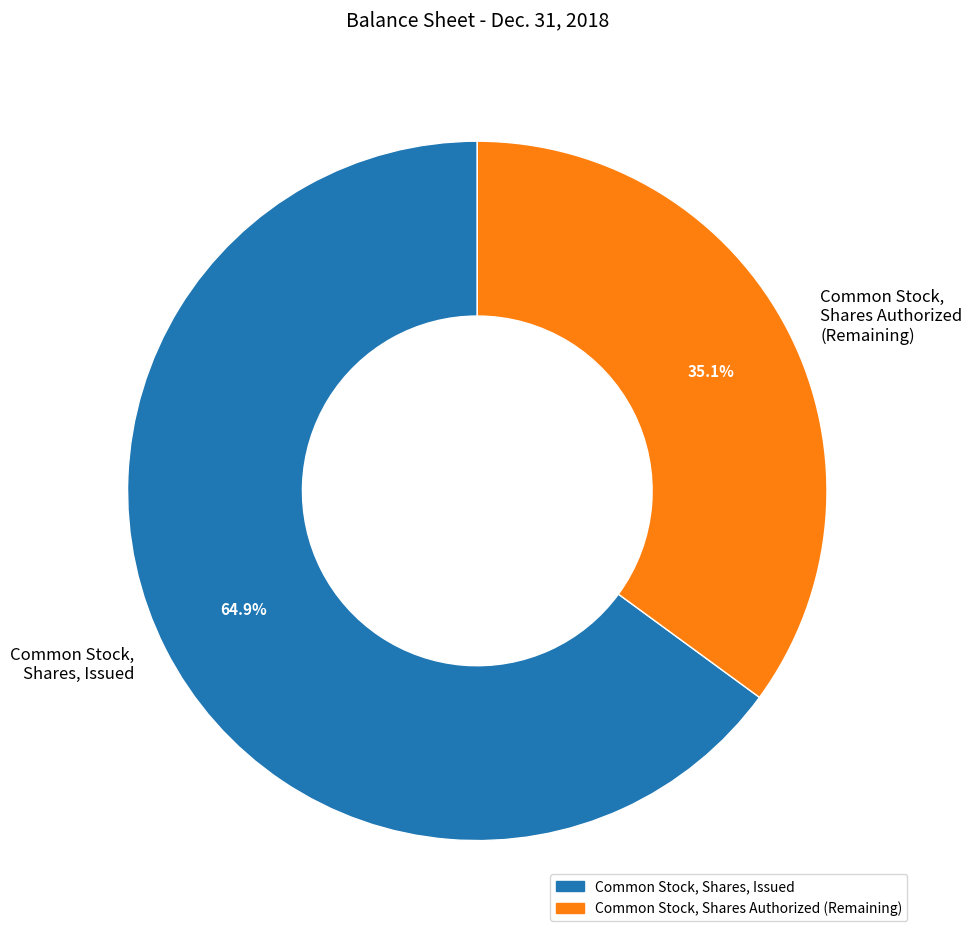

How many segments does this pie chart have?

2